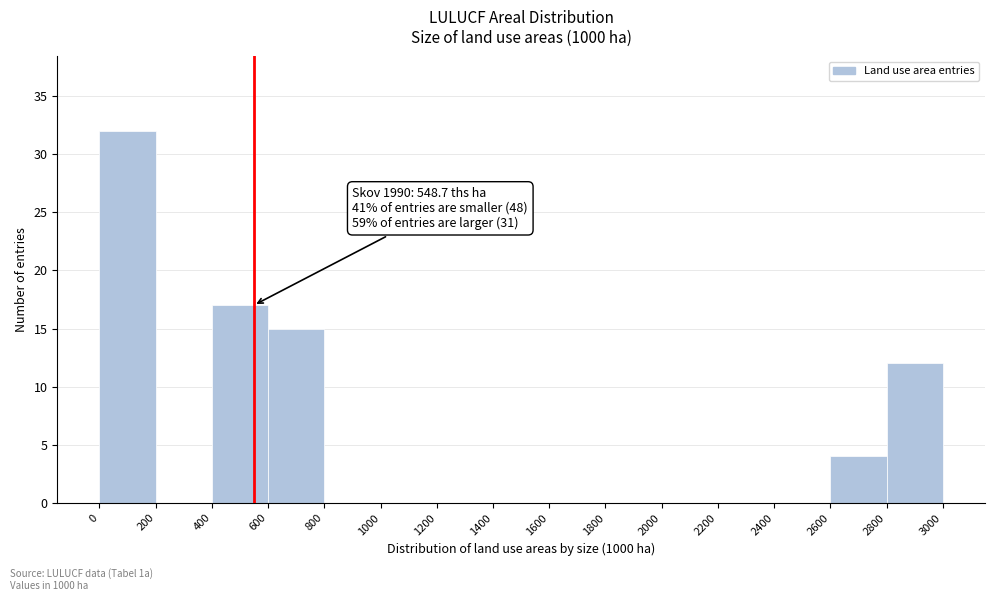

Which range on the x-axis has the tallest bar?

0 to 200